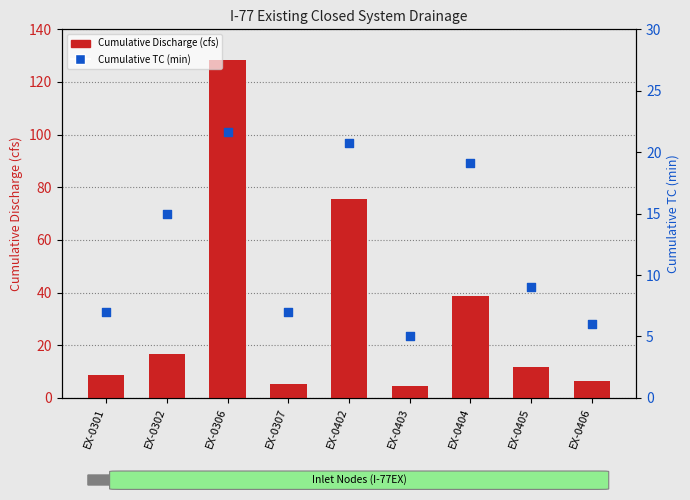

Is the value of Cumulative TC (min) at EX-0302 greater than the value of Cumulative Discharge (cfs) at EX-0405?

Yes